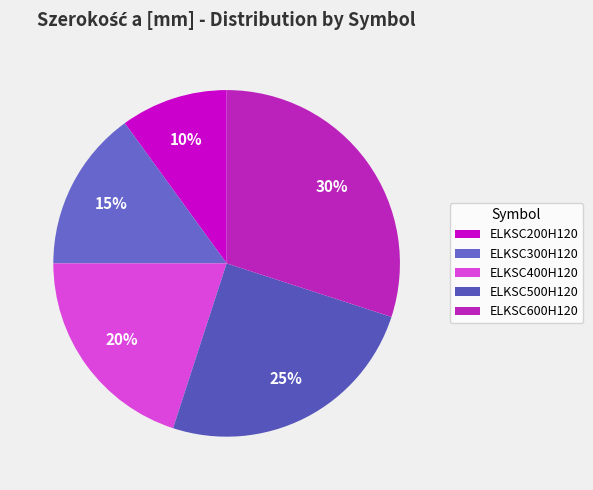

How many slices are in this pie chart?

5